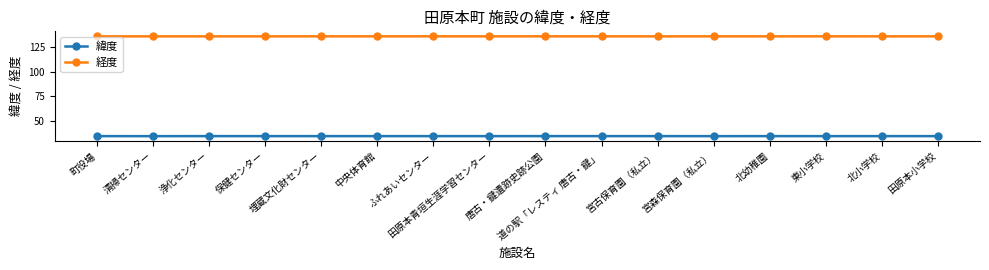

List the series in order of their peak value, lowest first.

緯度, 経度